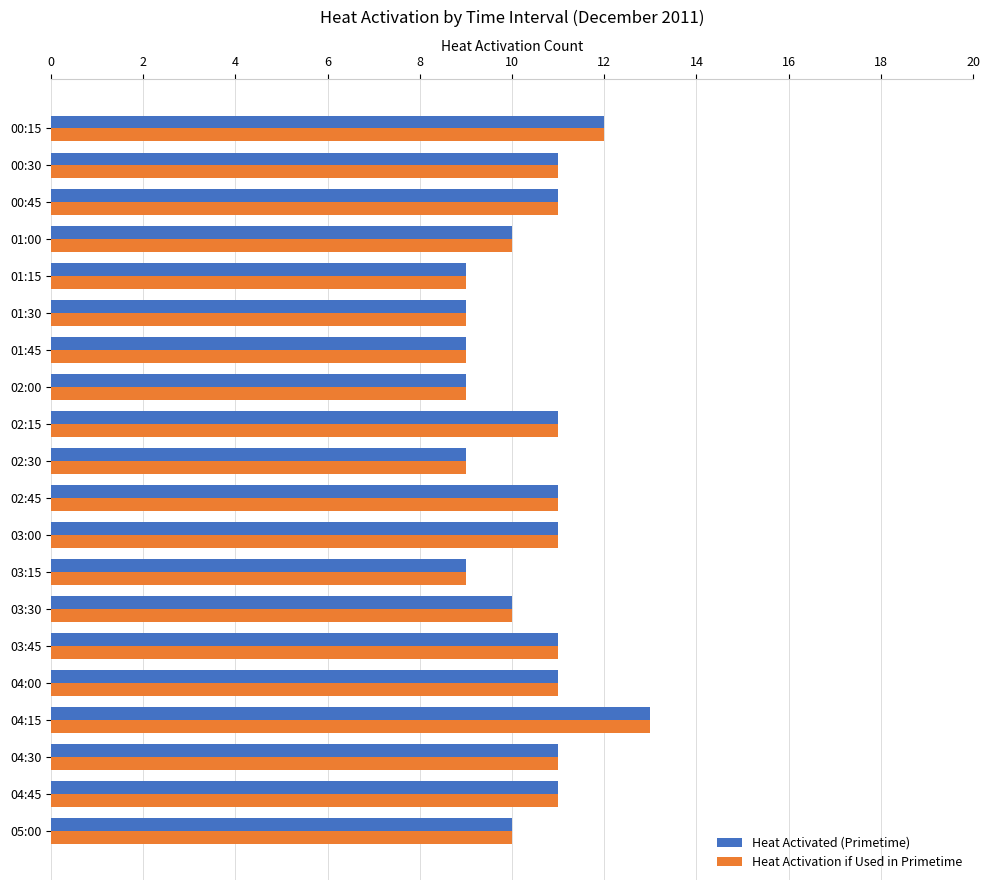

How many Heat Activation if Used in Primetime values are between 9 and 11?

18